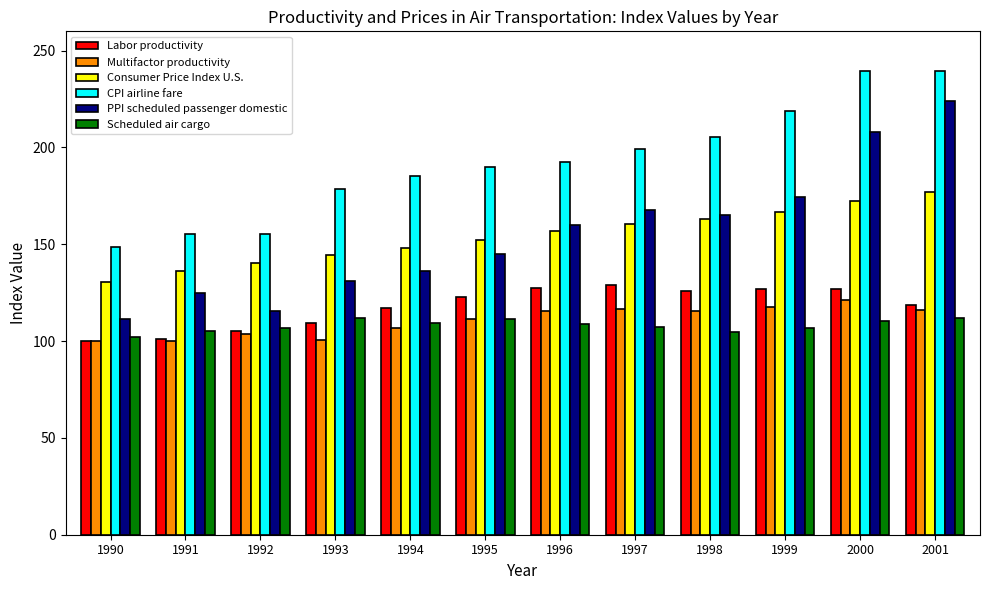

What is the difference between the highest and lowest values at 1992?

51.7